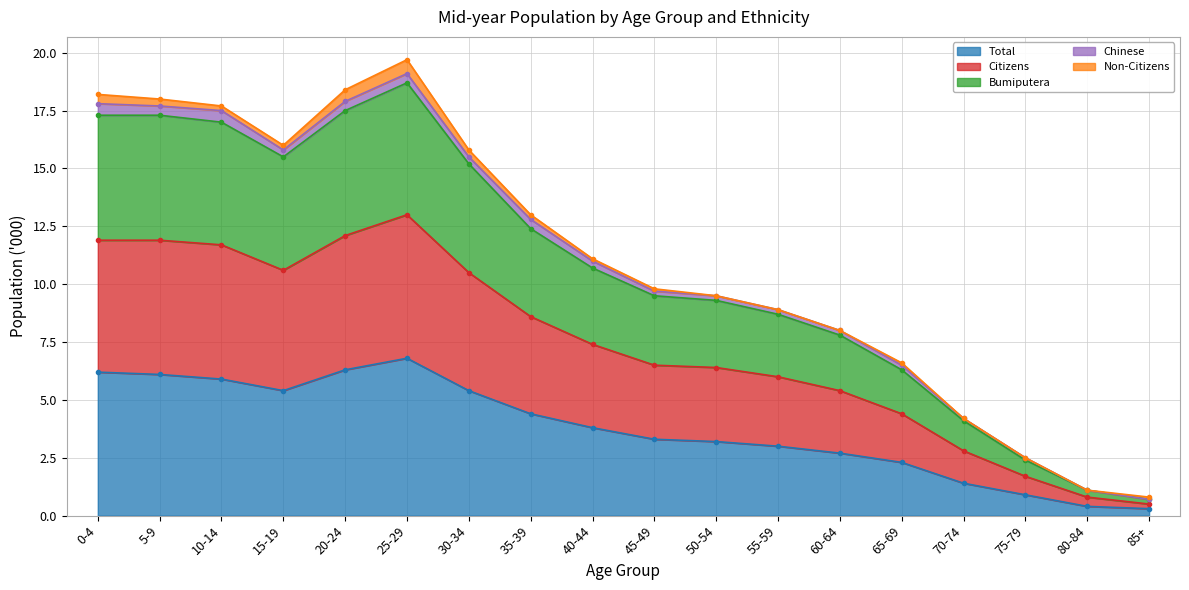

What is the highest value of the Total series?

6.8